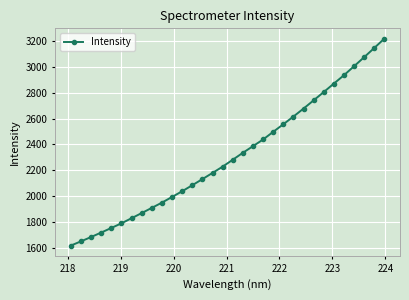

How many lines are shown in the chart?

1